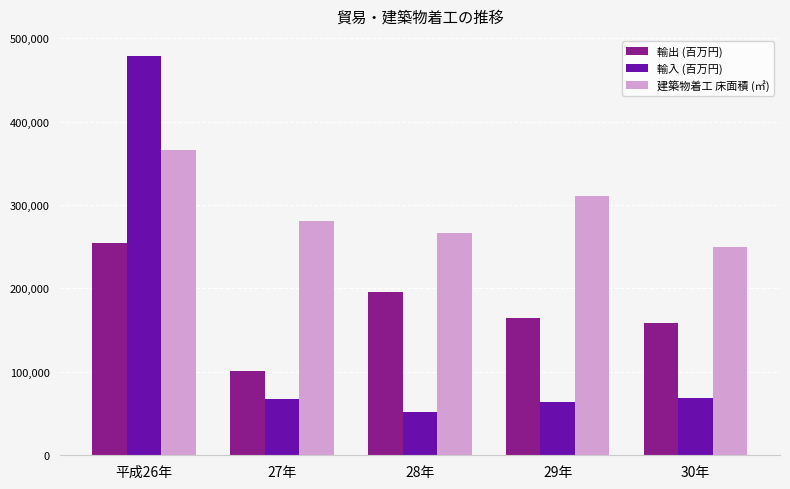

Which category has the lowest value in the 建築物着工 床面積 (㎡) series?

30年